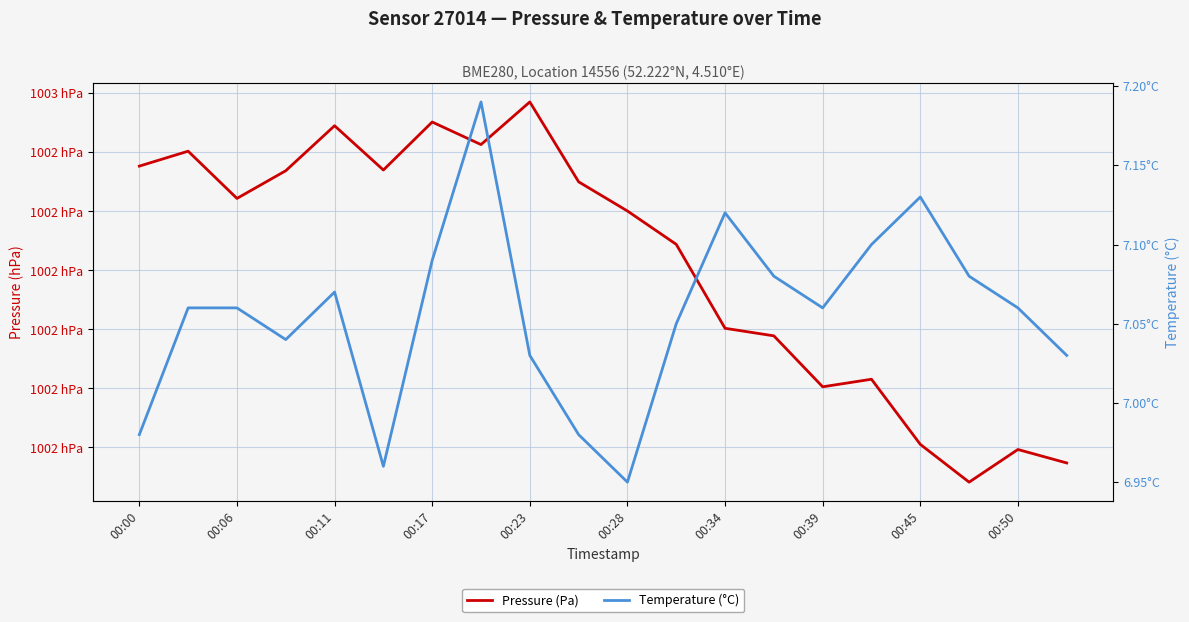

Between 00:39 and 00:45, which series saw the biggest shift?

Pressure (Pa)